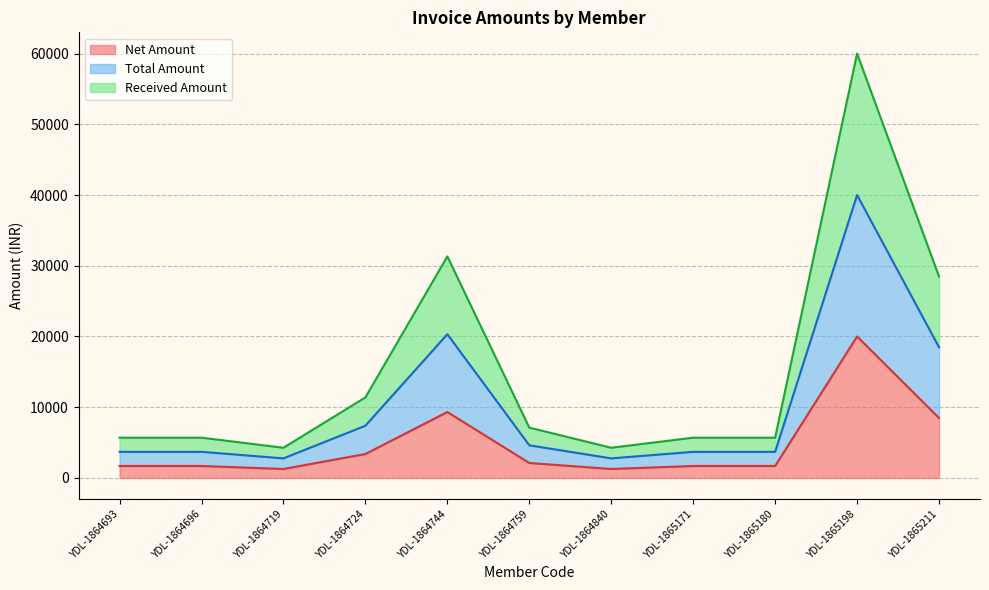

True or false: Net Amount and Received Amount intersect in this chart.

False